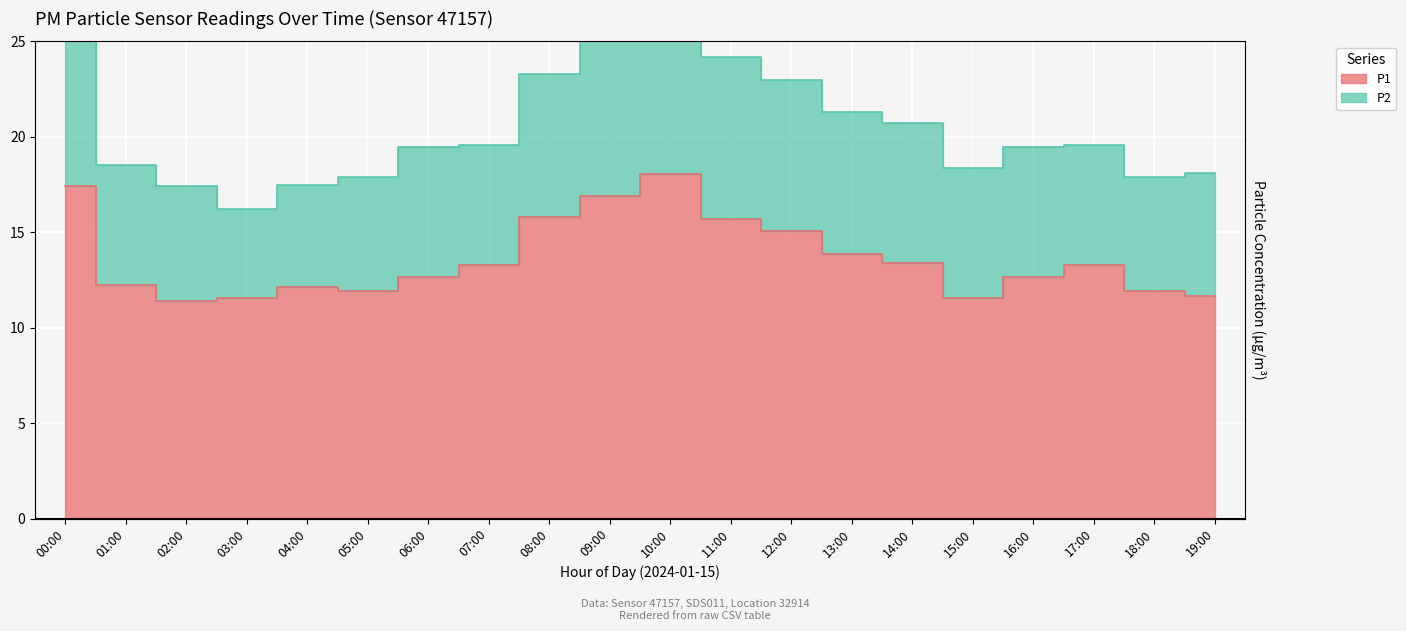

What is the difference between the values at 01:00 and 19:00?

0.6